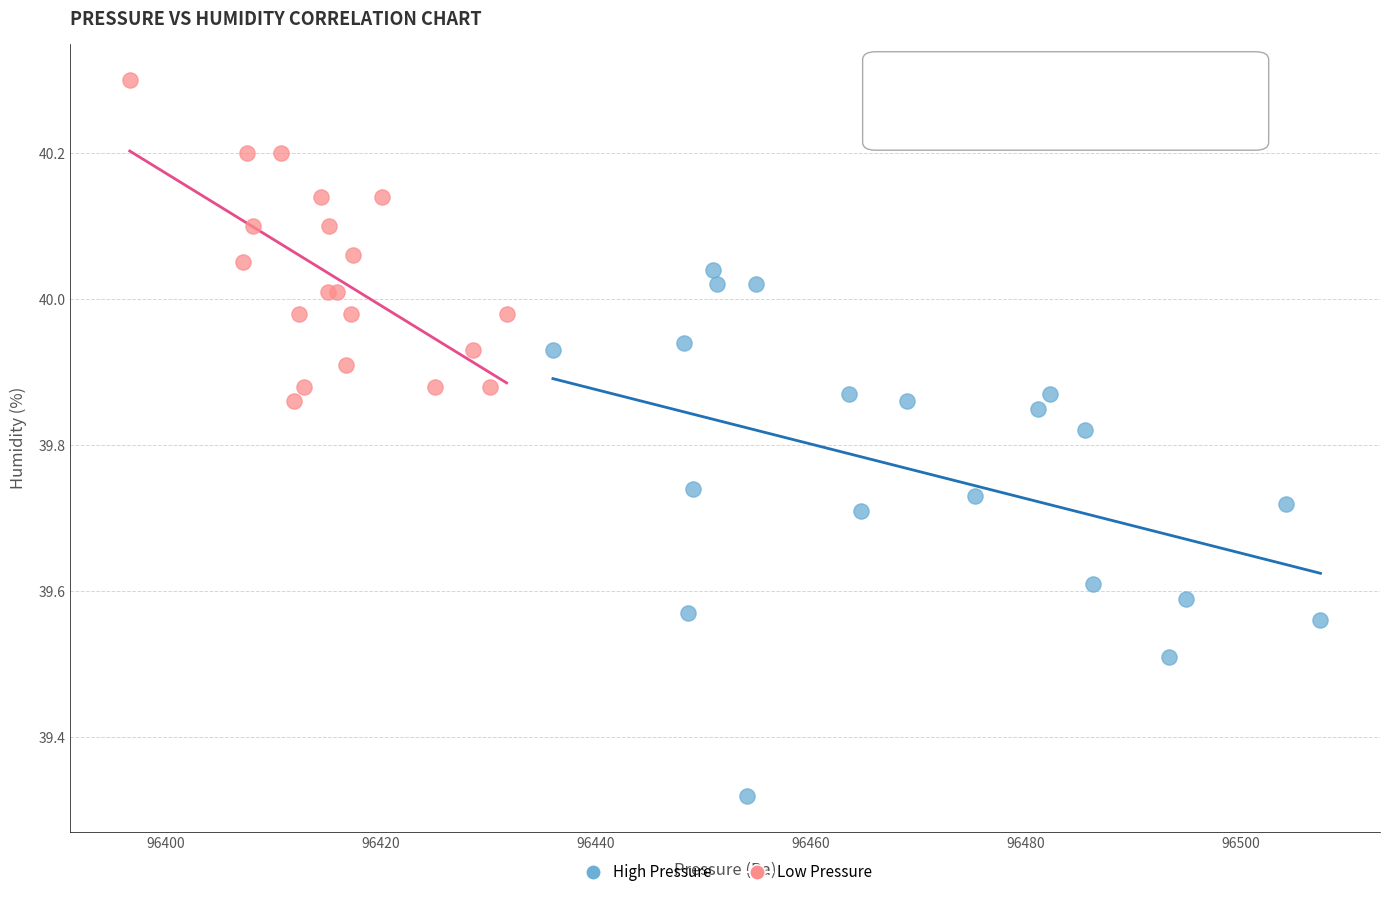

Which series reaches the maximum Y coordinate?

Low Pressure